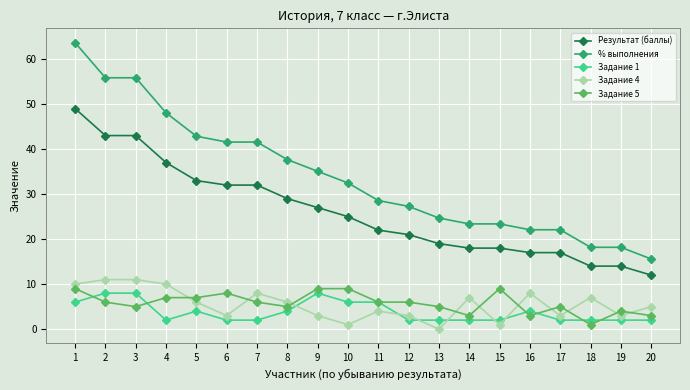

True or false: Задание 5 has a value of 6.0 at 11.

True